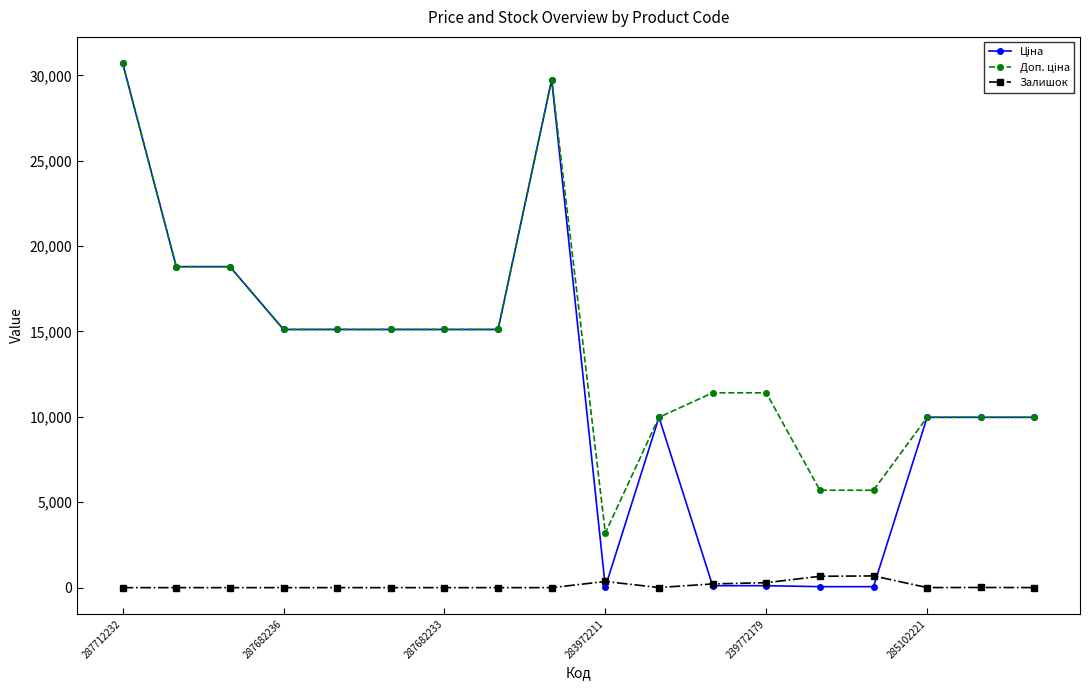

What is the difference between the highest and lowest values at 287712232?

30717.1